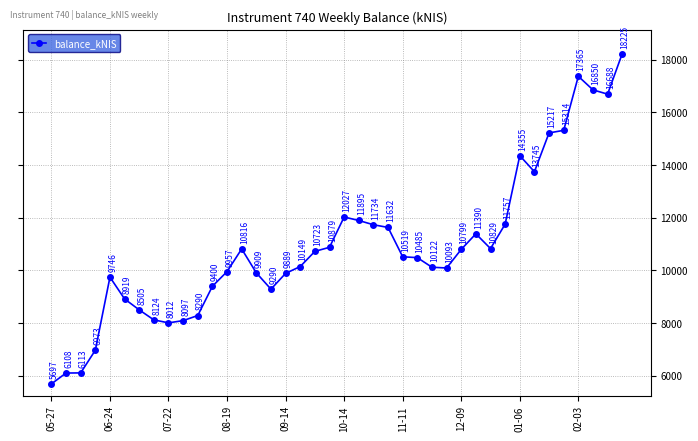

What is the greatest value displayed?

18225.1